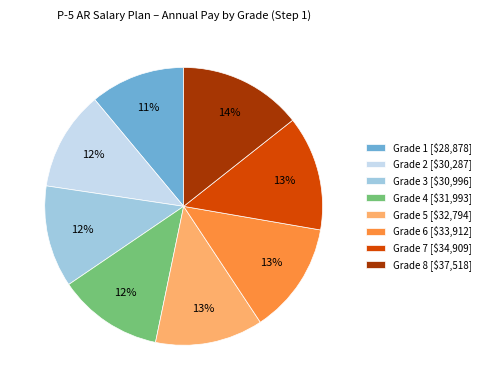

What percentage is the Grade 2 slice, to the nearest percent?

12%